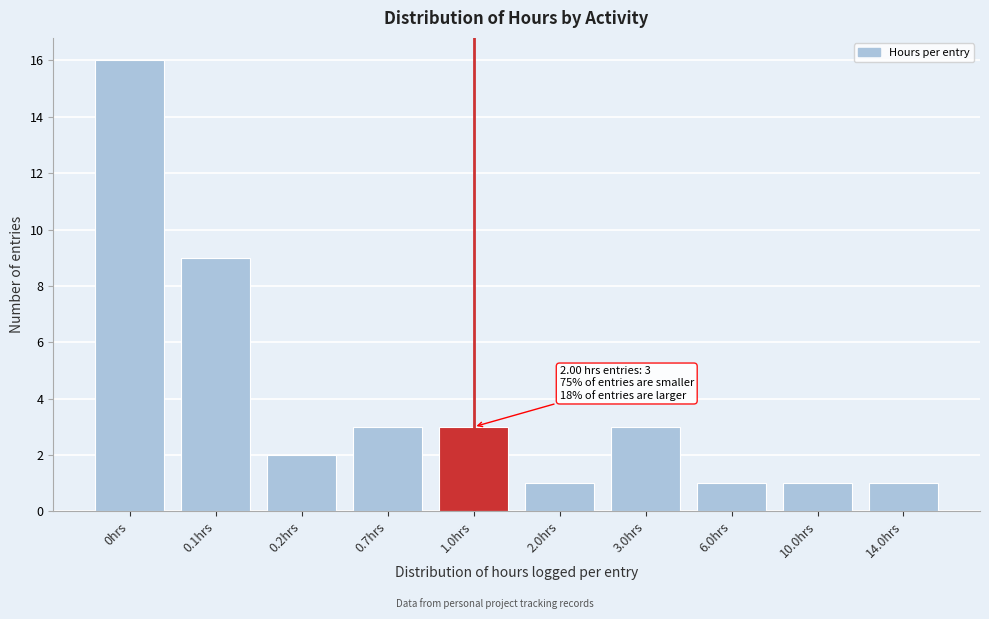

Reading right to left, transcribe all the data shown in this chart.

1	1	1	3	1	3	3	2	9	16